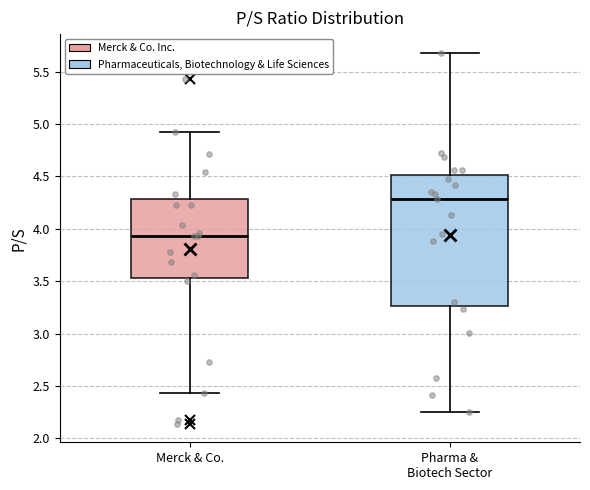

Reading left to right, read every box against the y-axis: the position of its median line, the range the box covers, and the ends of its whiskers. The values are not printed on the chart, so give them approximately, as read against the axis.

Merck & Co.: median 3.95, box 3.55 to 4.30, whiskers 2.45 to 4.90
Pharma & Biotech Sector: median 4.30, box 3.25 to 4.50, whiskers 2.25 to 5.70